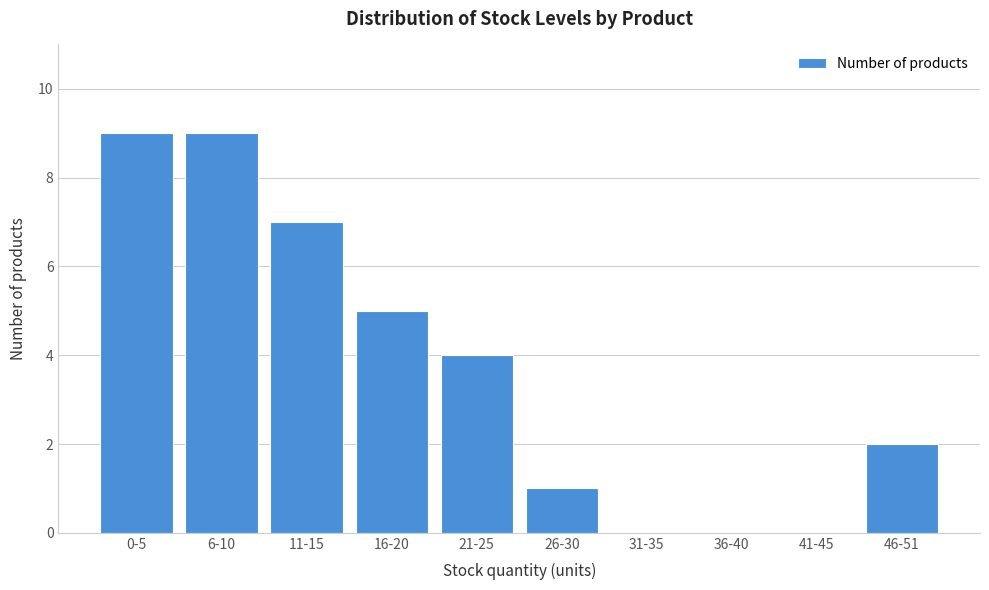

Reading left to right, transcribe all the data shown in this chart.

0-5=9	6-10=9	11-15=7	16-20=5	21-25=4	26-30=1	31-35=0	36-40=0	41-45=0	46-51=2